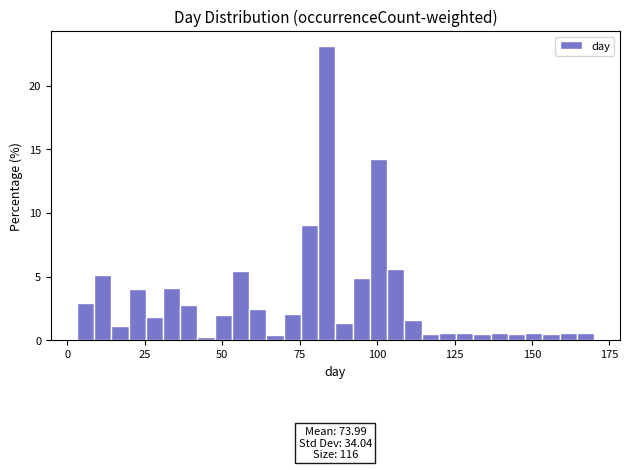

Around what value on the x-axis is the tallest bar? Give the approximate position of its centre, as read against the axis.

85